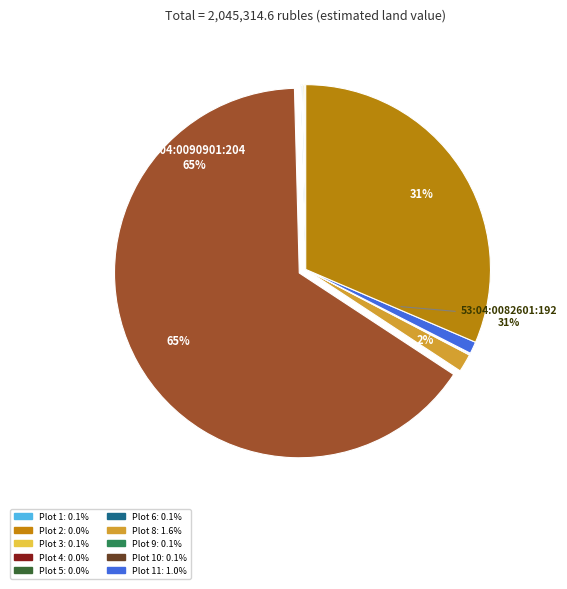

True or false: 53:04:0080603:19 accounts for 0% of the total.

True